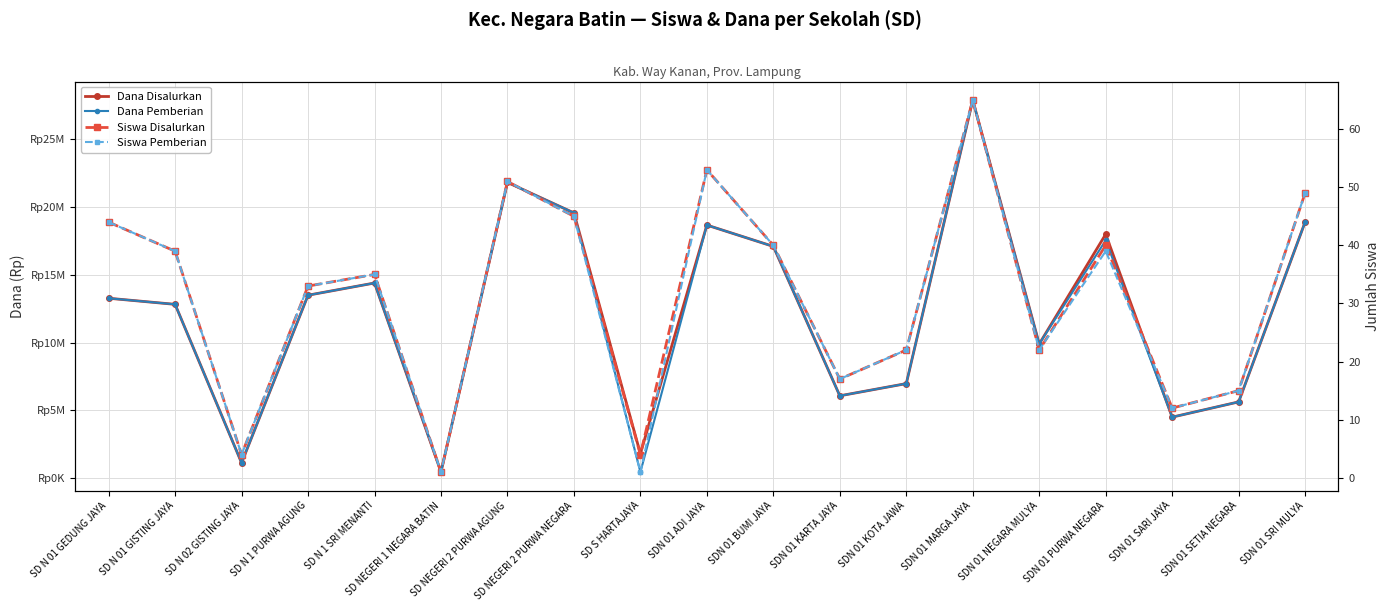

True or false: Siswa Pemberian and Dana Disalurkan cross at least once.

False